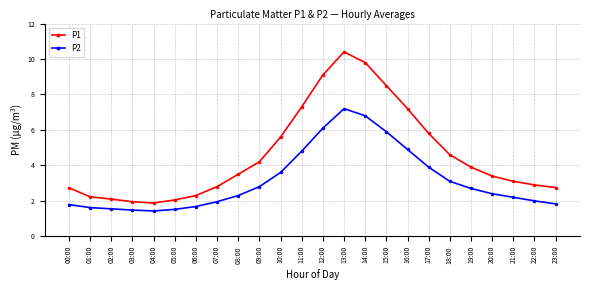

What is the smallest value displayed?

1.4